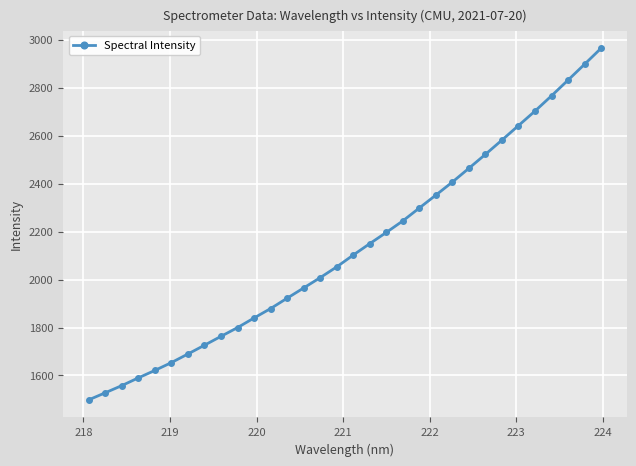

What is the value of the 27th point from the left?

2642.3